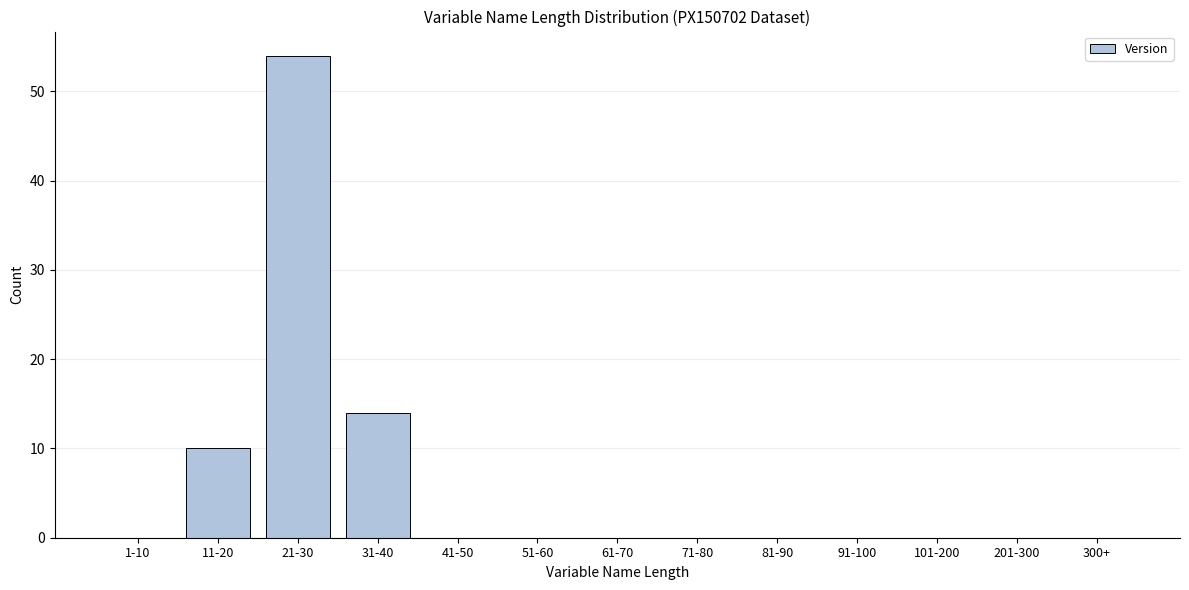

Reading left to right, list all the values displayed in this chart.

1-10=0	11-20=10	21-30=54	31-40=14	41-50=0	51-60=0	61-70=0	71-80=0	81-90=0	91-100=0	101-200=0	201-300=0	300+=0